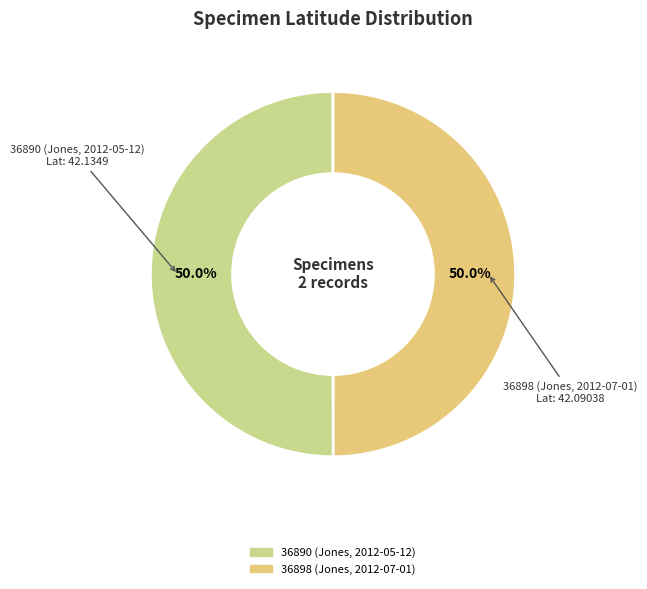

Combined, what portion of the pie is 36898 (Jones, 2012-07-01) and 36890 (Jones, 2012-05-12)?

100.0%